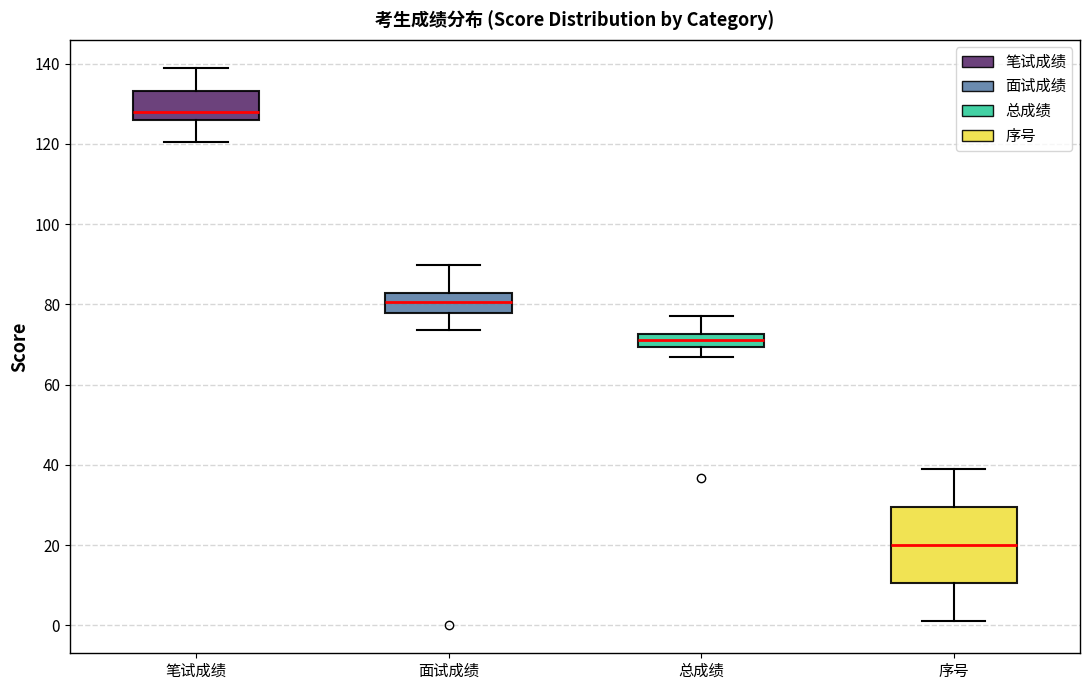

Reading left to right, transcribe this box plot: for each box, give where its median line is, the range the box spans, and where its two whiskers end, as read against the y-axis. The values are not printed on the chart, so give them approximately, as read against the axis.

笔试成绩: median 128, box 126 to 134, whiskers 120 to 140
面试成绩: median 80, box 78 to 82, whiskers 74 to 90
总成绩: median 72 (inside the box), box 70 to 72, whiskers 66 to 78
序号: median 20, box 10 to 30, whiskers 2 to 40